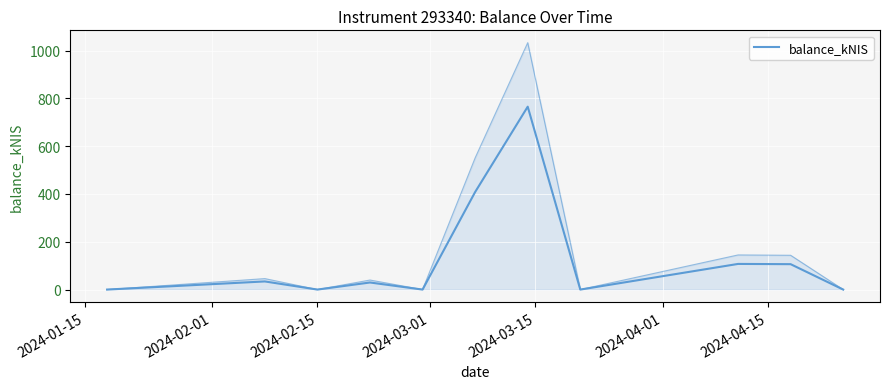

What is the average value?

131.9